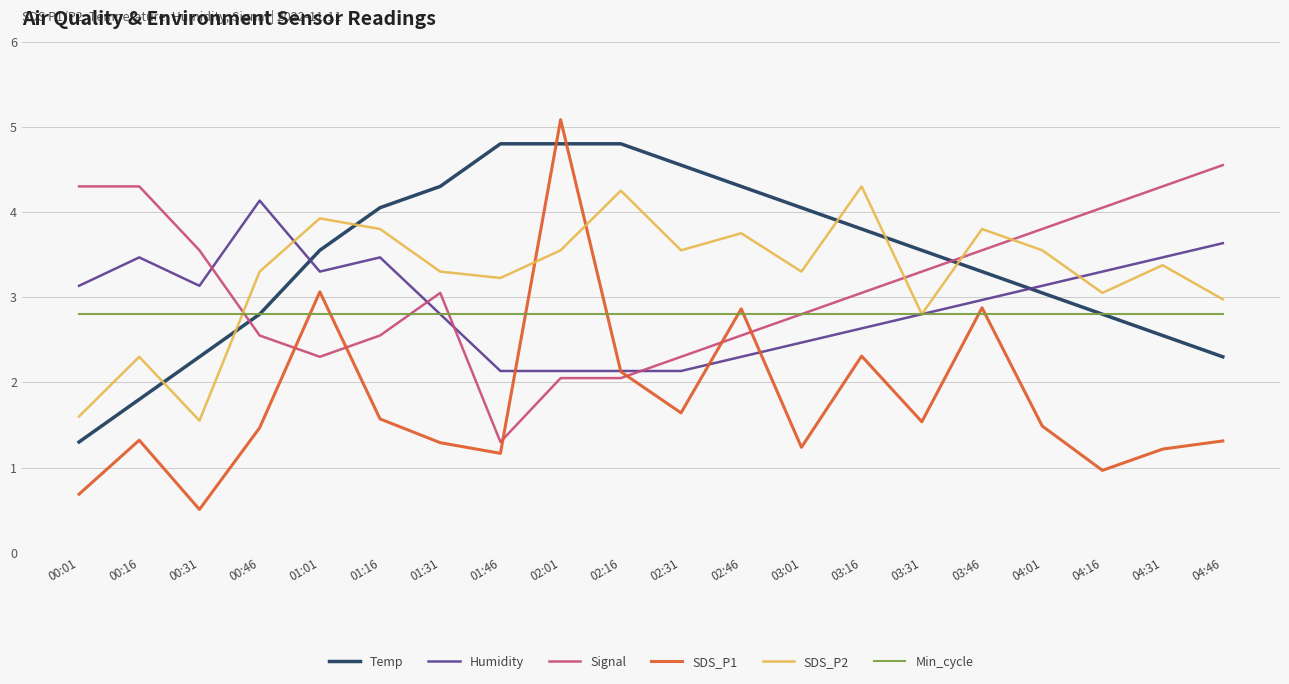

At which label is SDS_P2 closest to 2?

00:16